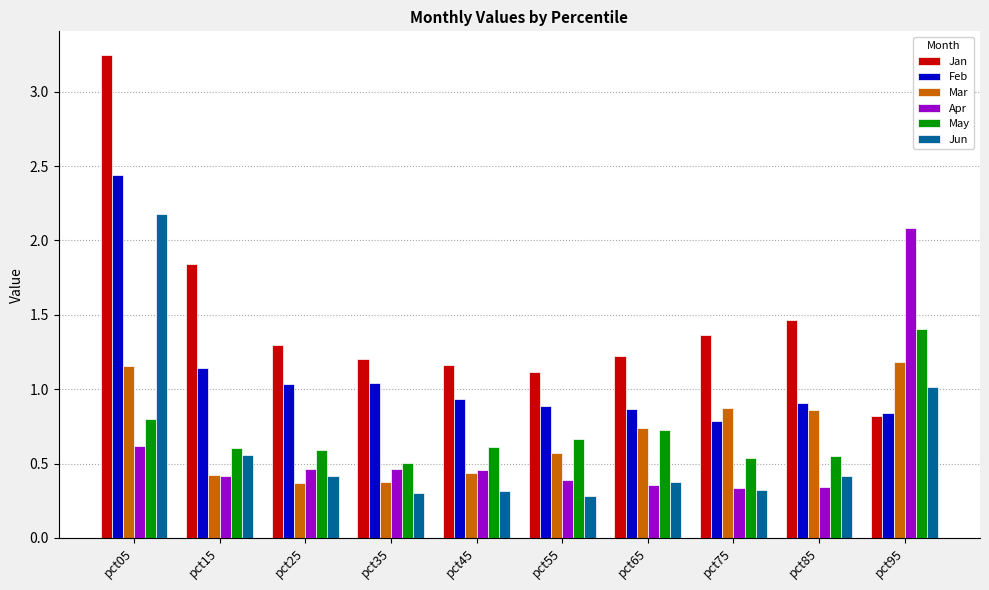

How many bars are there in each group?

6